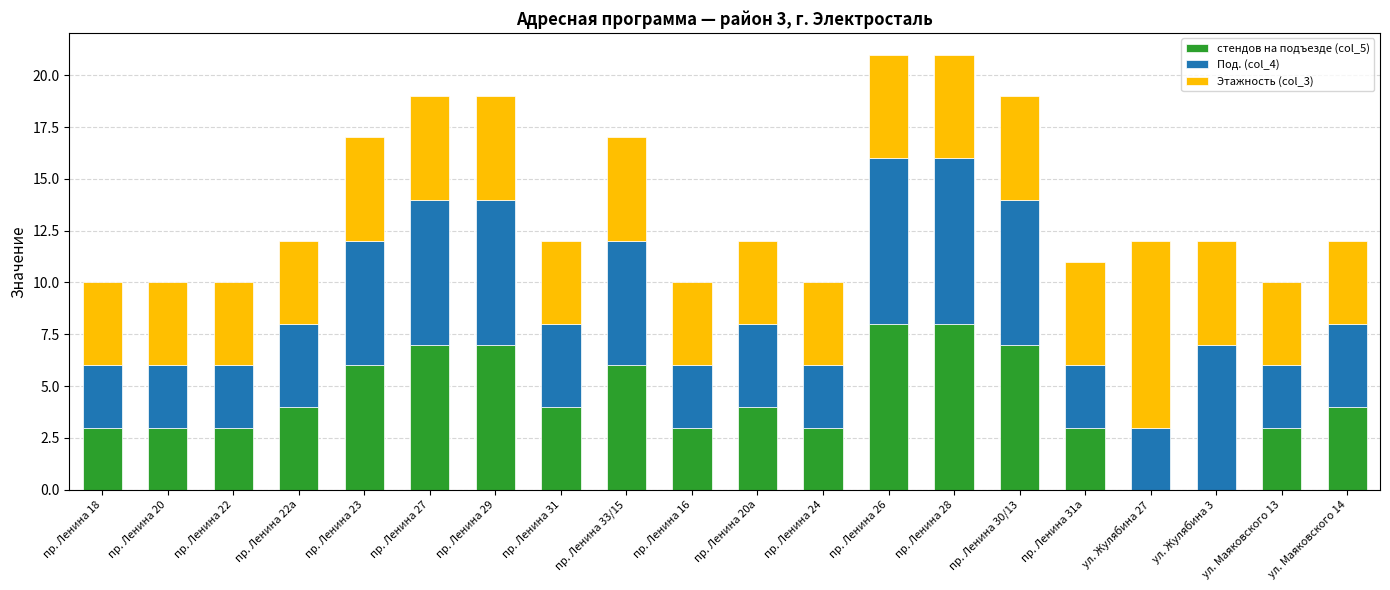

What is the total value across all series at пр. Ленина 28?

21